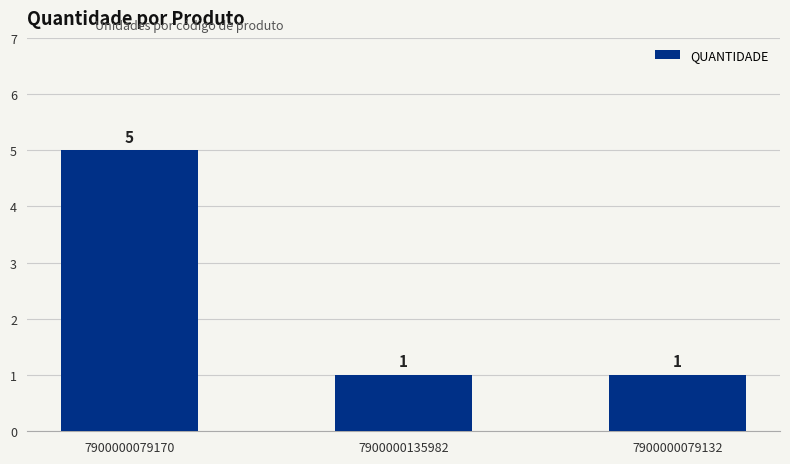

Which label corresponds to the largest value in the chart?

7900000079170